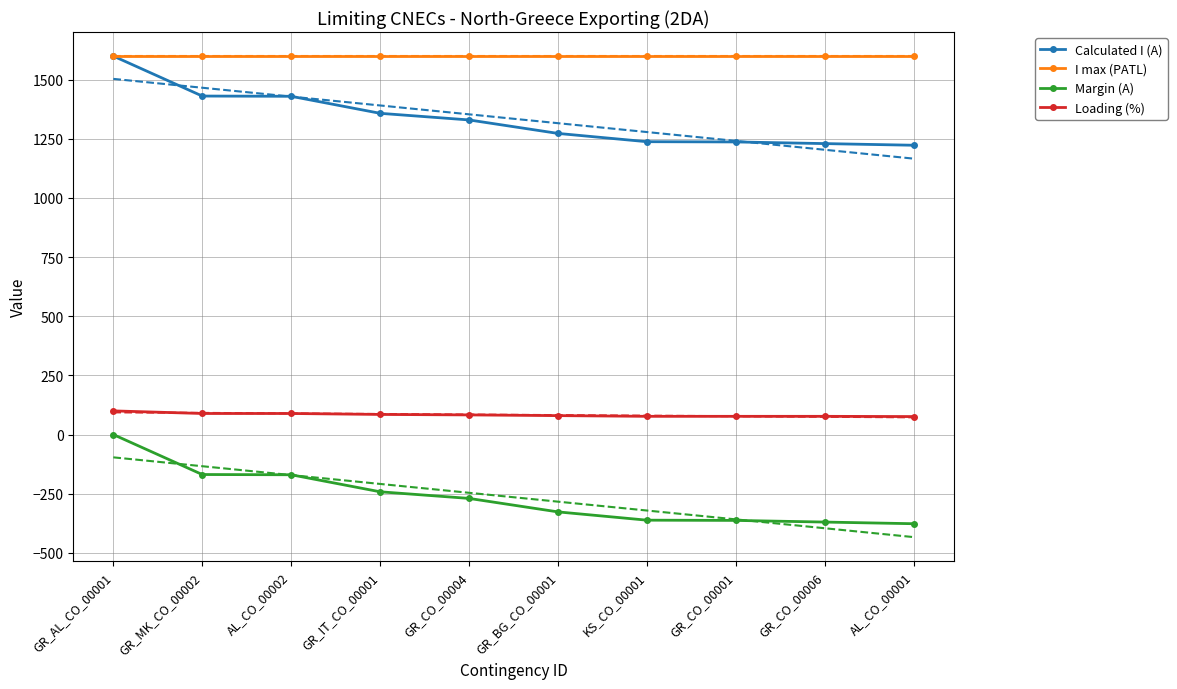

Which series has the largest range (max minus min)?

Calculated I (A)